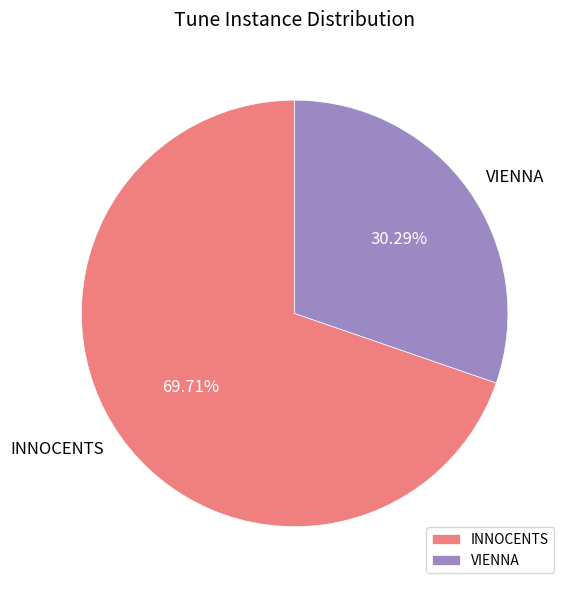

Which slice is the largest?

INNOCENTS